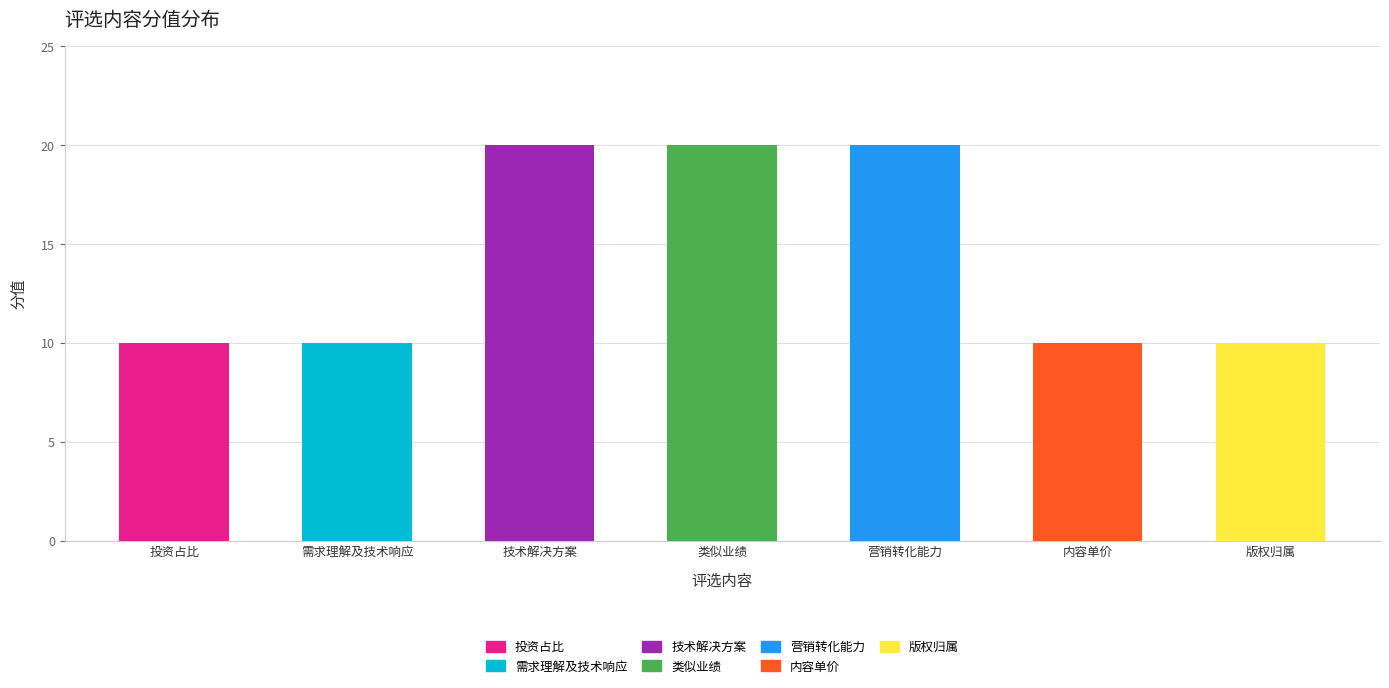

What is the sum of the values at 内容单价 and 需求理解及技术响应?

20